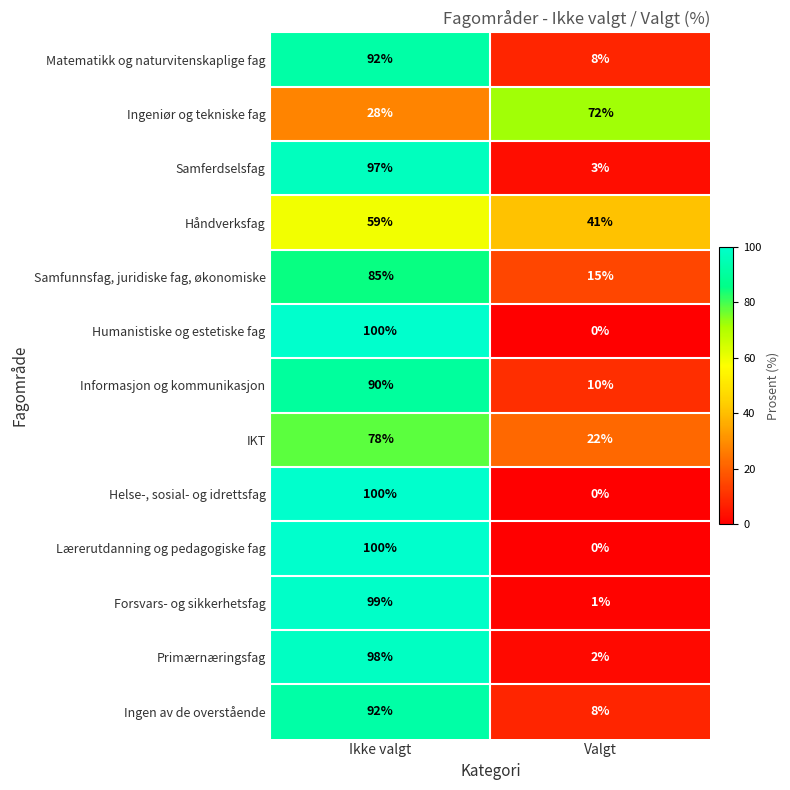

What is the total value across all series at Ikke valgt?

1118